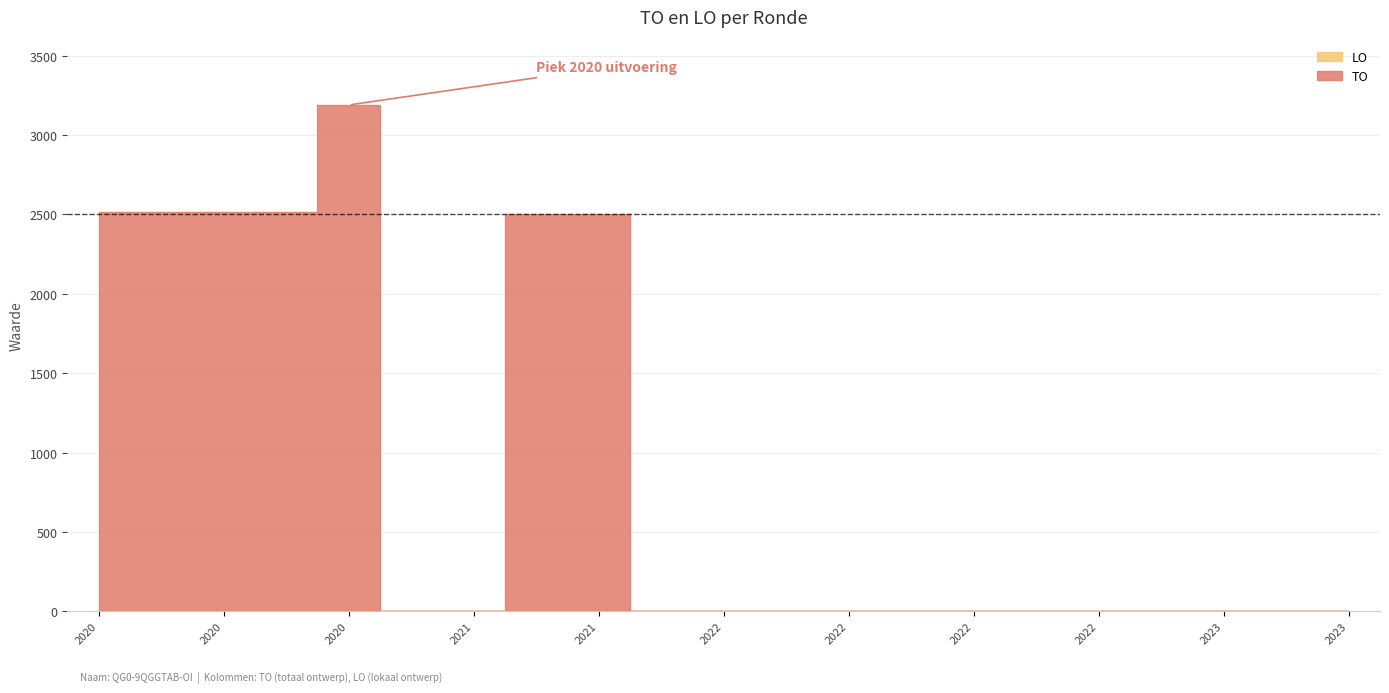

List the series in order of their overall mean, highest first.

TO, LO